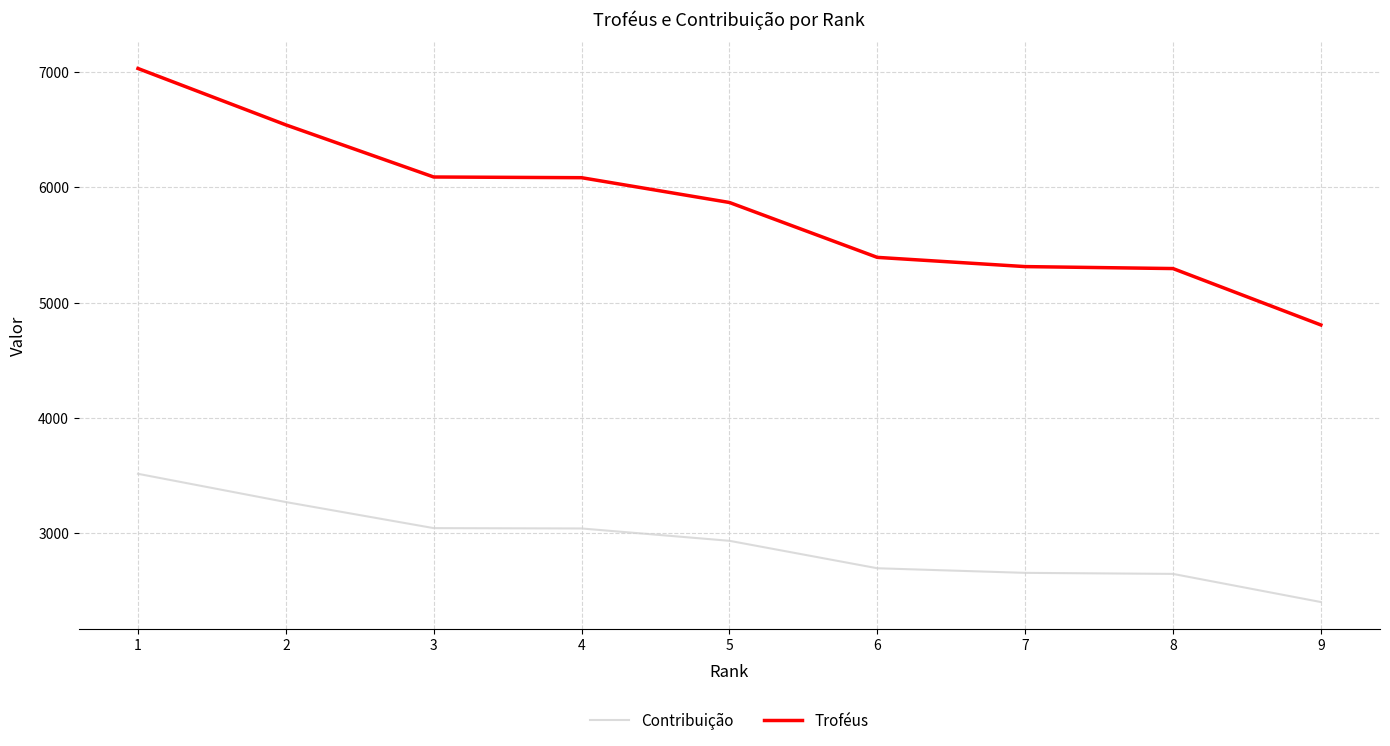

True or false: Contribuição and Troféus intersect in this chart.

False